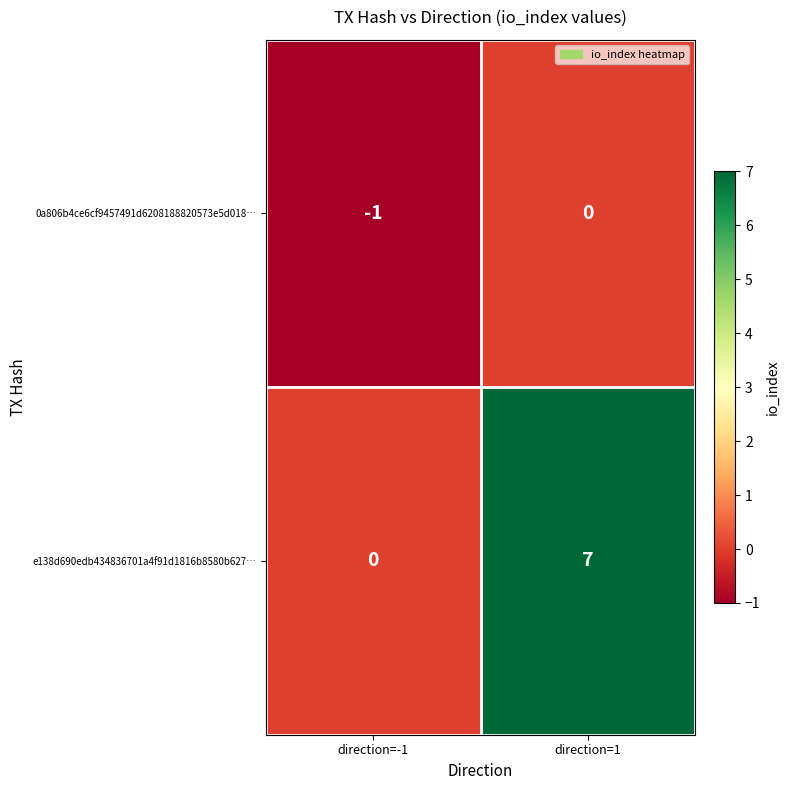

List the series in order of their overall mean, highest first.

e138d690edb434836701a4f91d1816b8580b627…, 0a806b4ce6cf9457491d6208188820573e5d018…